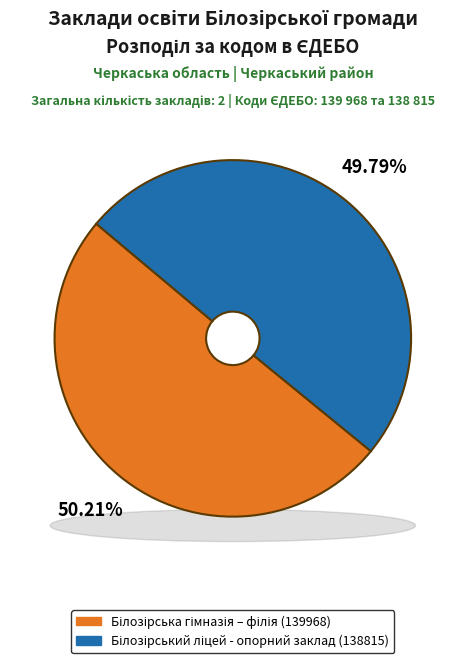

Which slice is the smallest?

Білозірський ліцей - опорний заклад